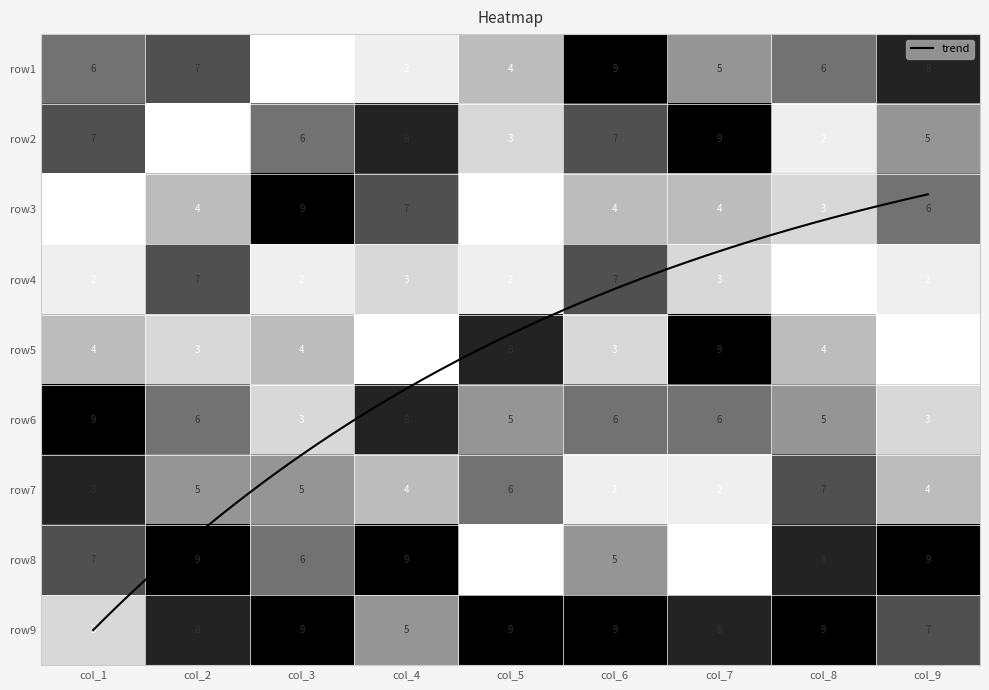

Between col_8 and col_4, which is larger?

col_8